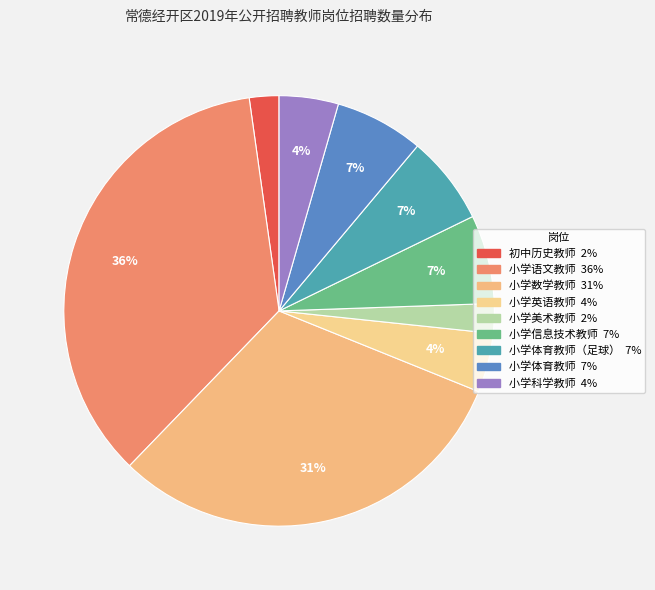

Is there a majority slice in this chart?

No